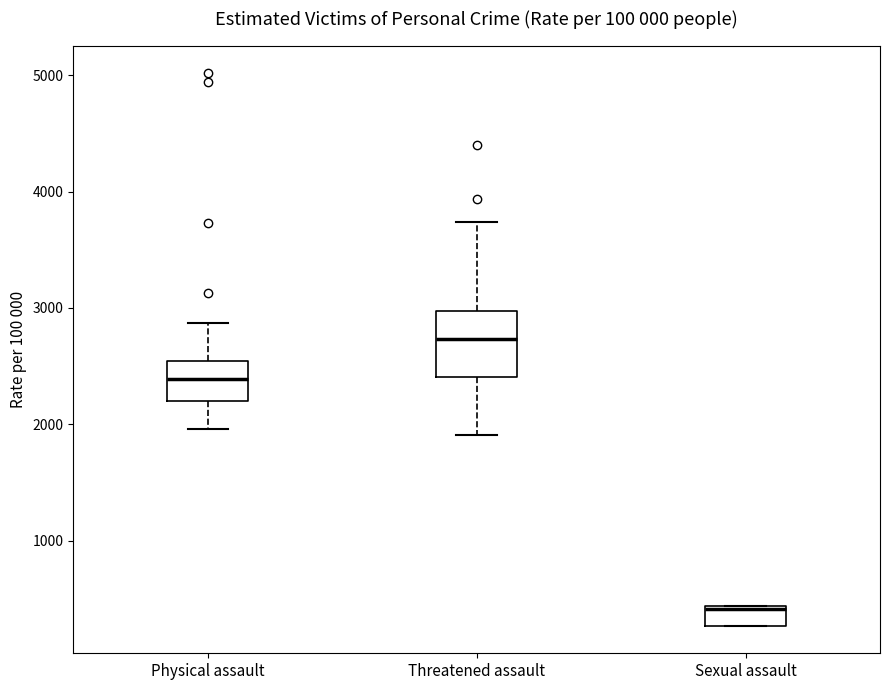

Comparing the boxes themselves (not the whiskers), which one is the tallest?

Threatened assault